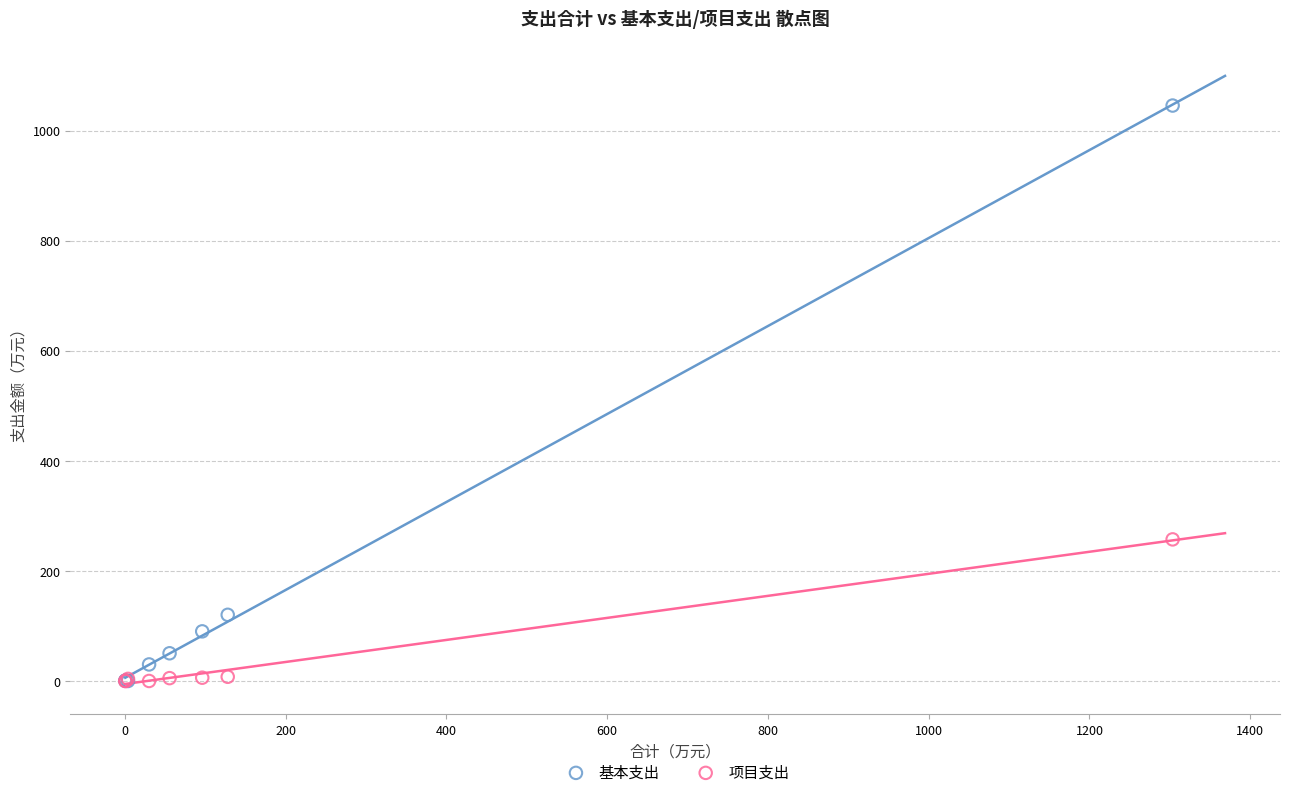

Which series has the widest spread of Y values?

基本支出